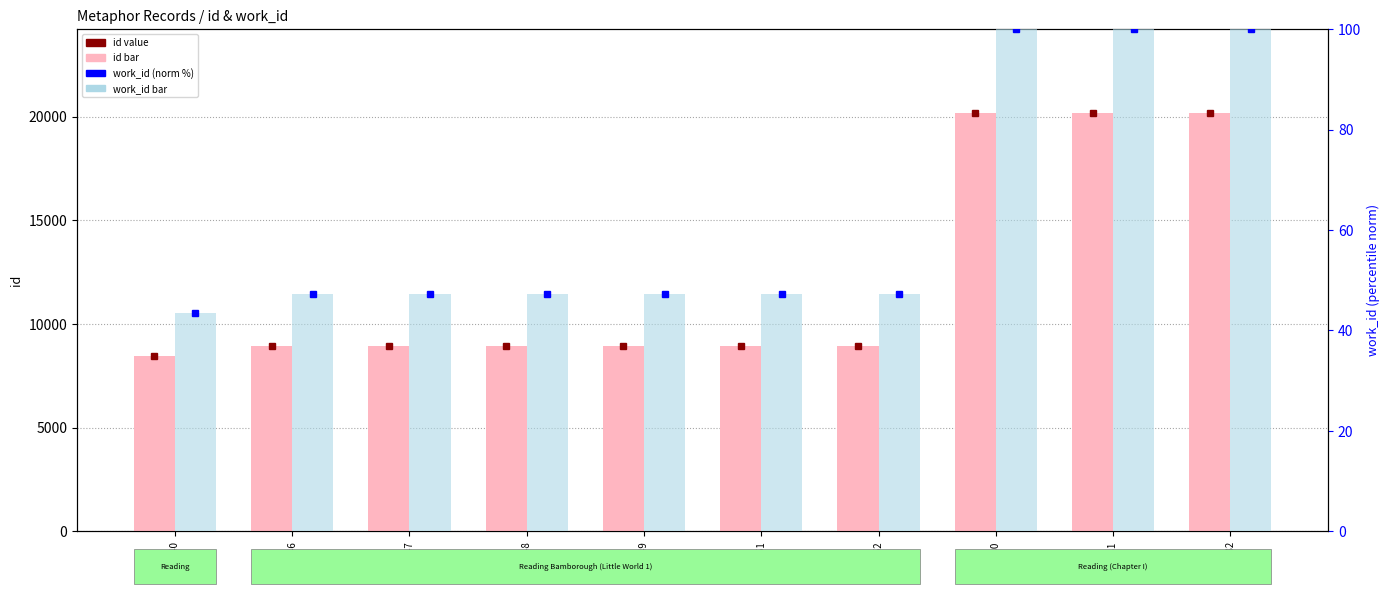

Count the number of categories in the chart.

10